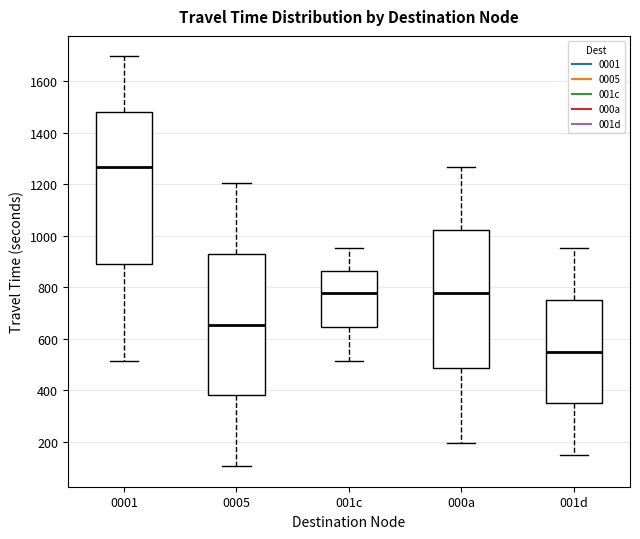

Reading left to right, read every box against the y-axis: the position of its median line, the range the box covers, and the ends of its whiskers. The values are not printed on the chart, so give them approximately, as read against the axis.

0001: median 1260, box 900 to 1480, whiskers 520 to 1700
0005: median 660, box 380 to 940, whiskers 100 to 1200
001c: median 780, box 640 to 860, whiskers 520 to 960
000a: median 780, box 480 to 1020, whiskers 200 to 1260
001d: median 560, box 360 to 760, whiskers 160 to 960